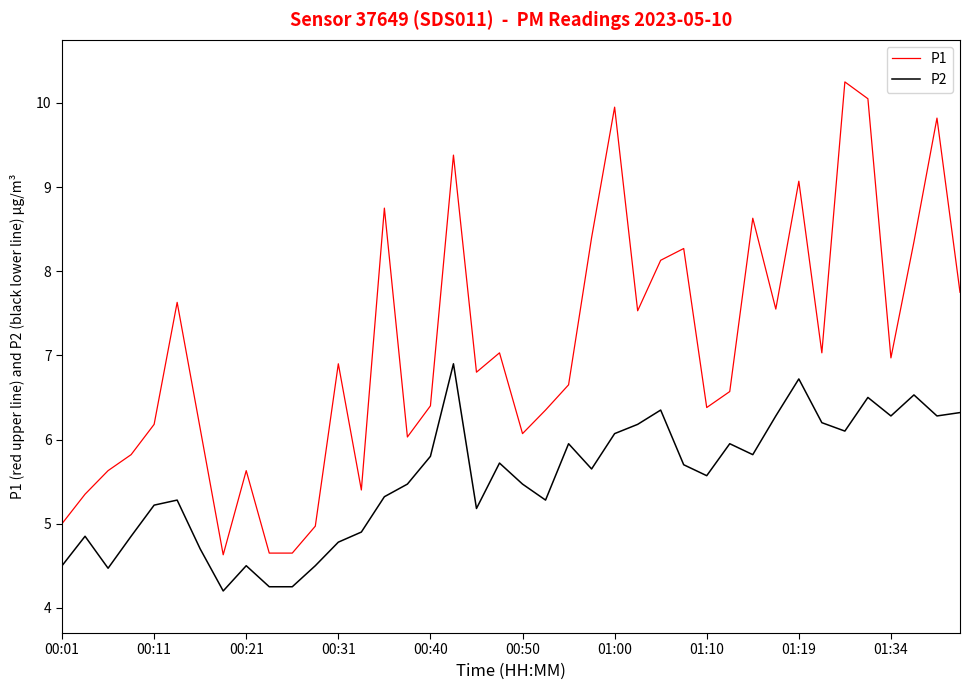

What is the maximum value for P2?

6.9